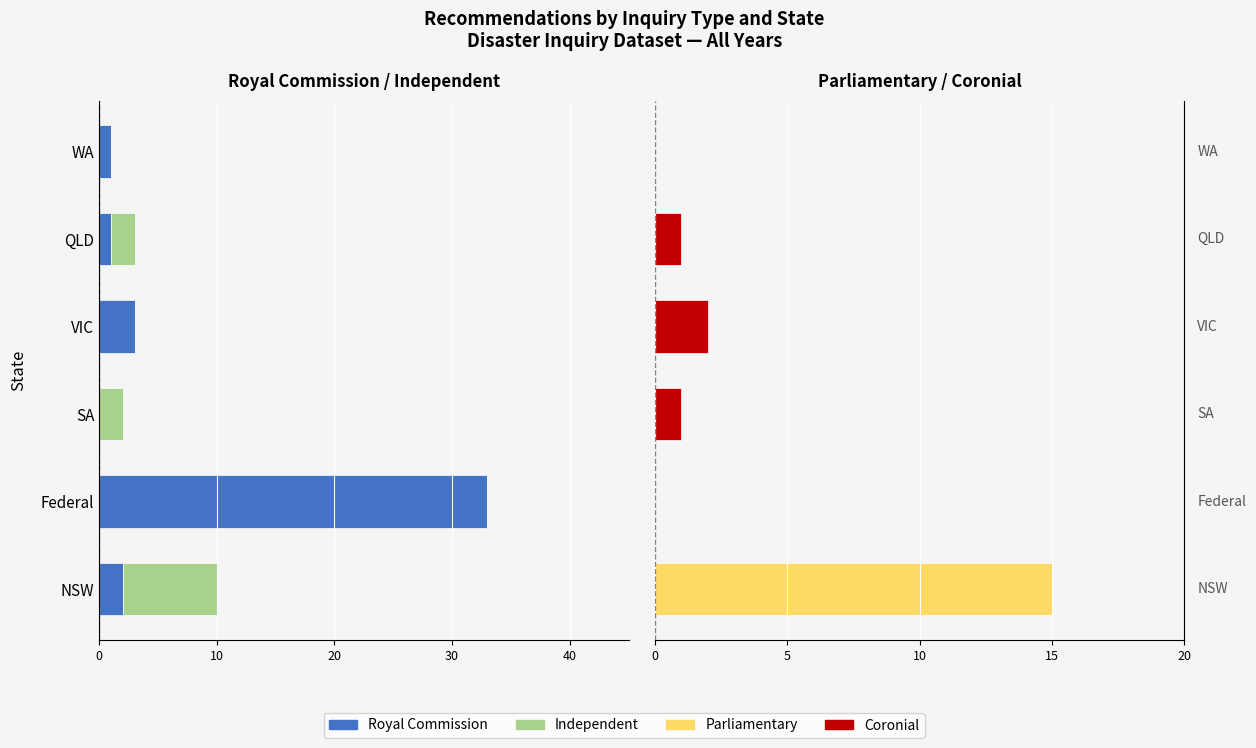

Does the chart contain stacked bars?

No